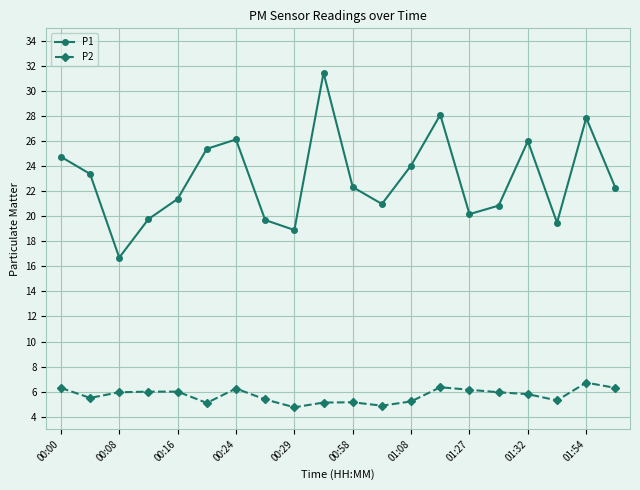

Which series has the largest total across all categories?

P1